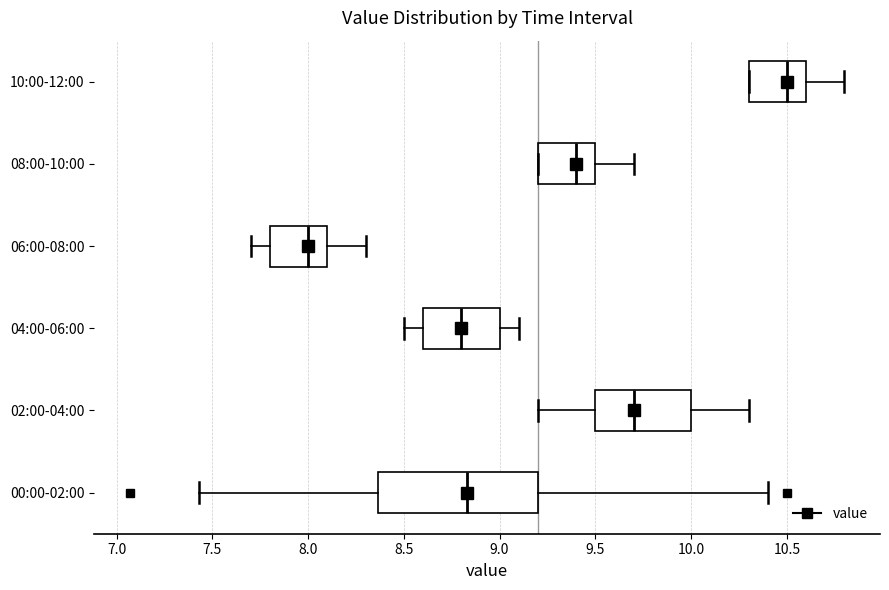

Where is the left edge of the box for 06:00-08:00 on the x-axis? The values are not printed on the chart, so give them approximately, as read against the axis.

7.80